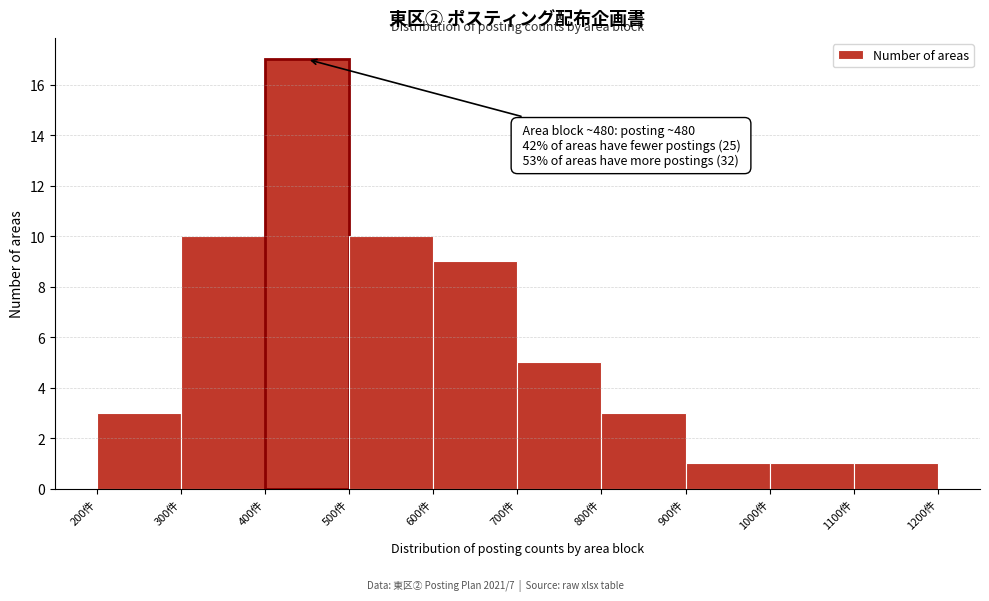

Over which range of the x-axis is the bar tallest?

400 to 500